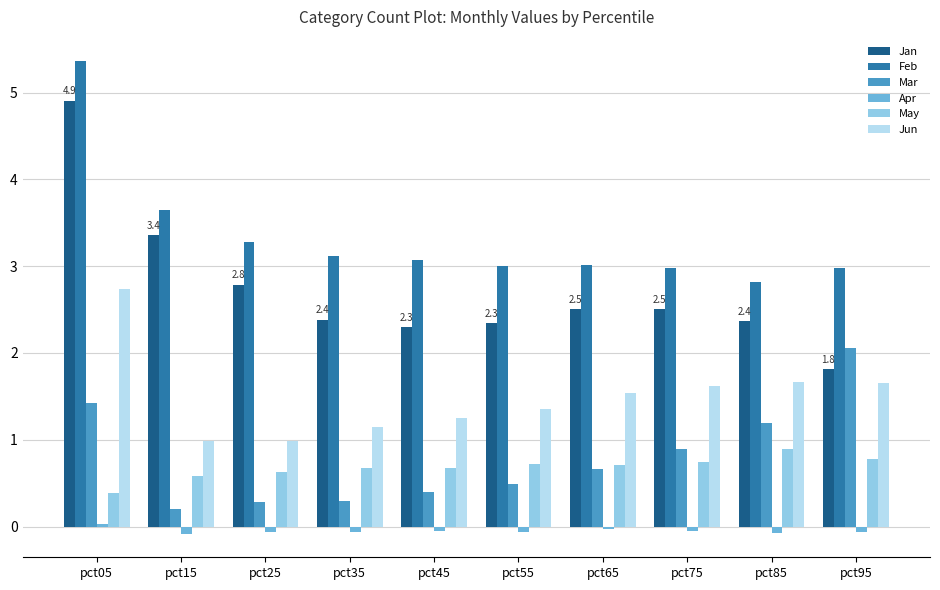

How many groups of bars are there?

10